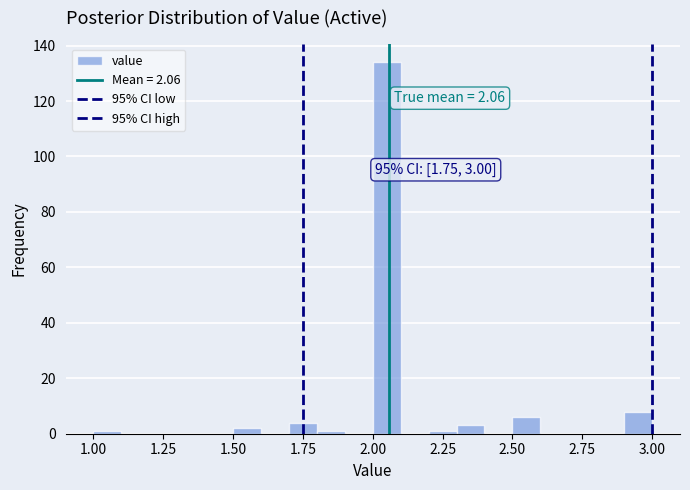

Read against the x-axis, roughly where is the centre of the tallest bar?

2.05